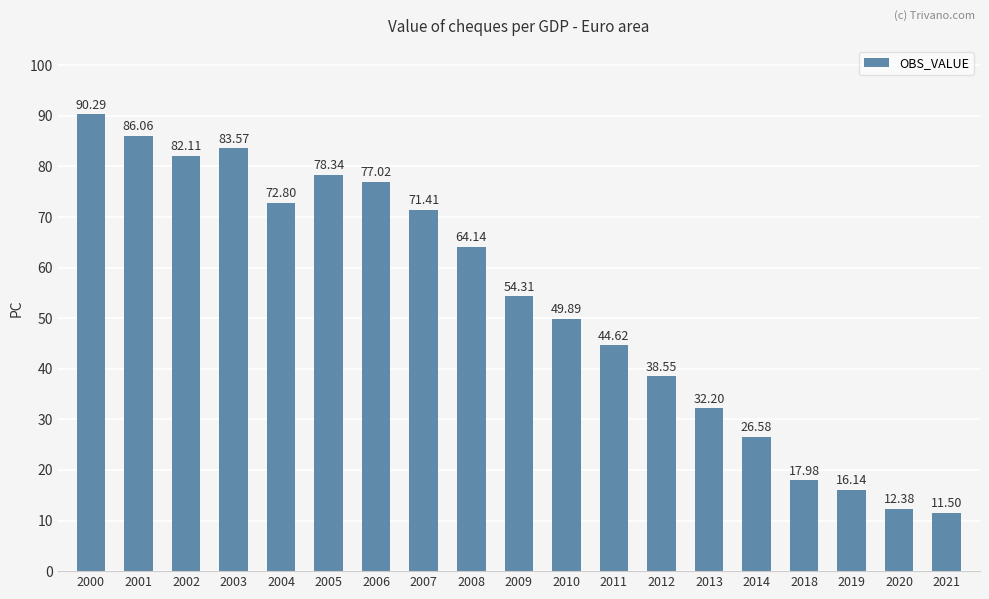

The value at 2005 is 78.3. True or false?

True